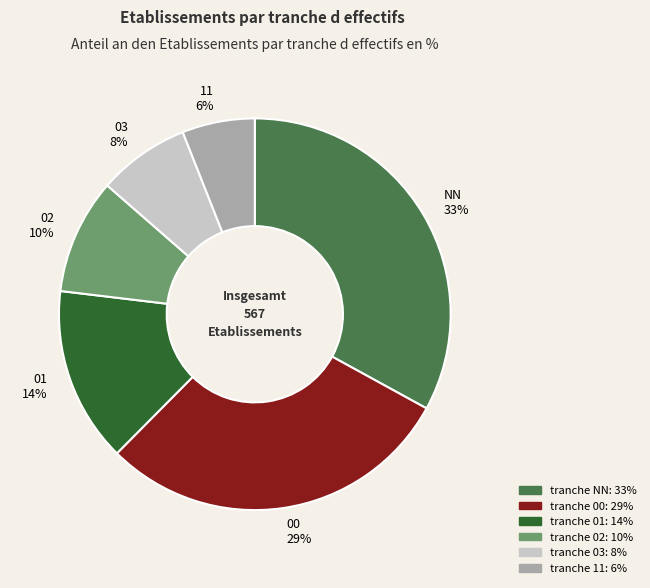

Between 02 and 11, which is larger?

02